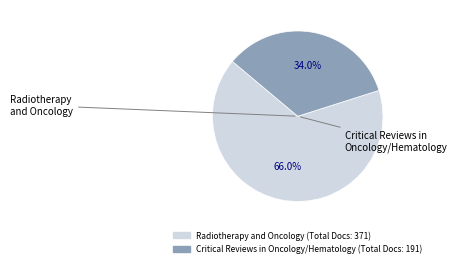

Rank the categories by value from lowest to highest.

Critical Reviews in Oncology/Hematology, Radiotherapy and Oncology